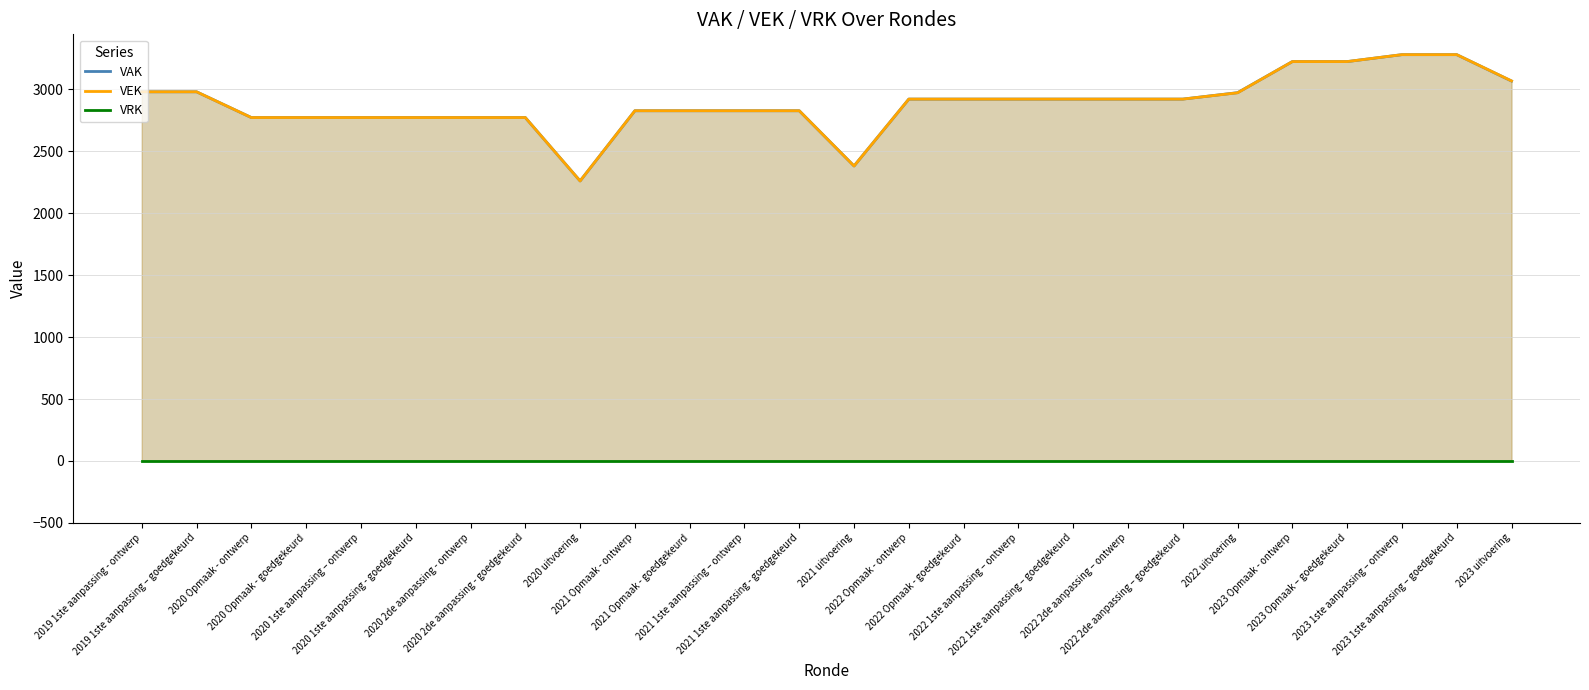

Reading left to right, list all the values displayed in this chart.

VAK: 2019 1ste aanpassing - ontwerp=2981	2019 1ste aanpassing – goedgekeurd=2981	2020 Opmaak - ontwerp=2773	2020 Opmaak - goedgekeurd=2773	2020 1ste aanpassing – ontwerp=2773	2020 1ste aanpassing - goedgekeurd=2773	2020 2de aanpassing - ontwerp=2773	2020 2de aanpassing - goedgekeurd=2773	2020 uitvoering=2261	2021 Opmaak - ontwerp=2828	2021 Opmaak - goedgekeurd=2828	2021 1ste aanpassing – ontwerp=2828	2021 1ste aanpassing - goedgekeurd=2828	2021 uitvoering=2382	2022 Opmaak - ontwerp=2922	2022 Opmaak - goedgekeurd=2922	2022 1ste aanpassing – ontwerp=2922	2022 1ste aanpassing – goedgekeurd=2922	2022 2de aanpassing – ontwerp=2922	2022 2de aanpassing – goedgekeurd=2922	2022 uitvoering=2974	2023 Opmaak - ontwerp=3225	2023 Opmaak – goedgekeurd=3225	2023 1ste aanpassing – ontwerp=3281	2023 1ste aanpassing – goedgekeurd=3281	2023 uitvoering=3068
VEK: 2019 1ste aanpassing - ontwerp=2981	2019 1ste aanpassing – goedgekeurd=2981	2020 Opmaak - ontwerp=2773	2020 Opmaak - goedgekeurd=2773	2020 1ste aanpassing – ontwerp=2773	2020 1ste aanpassing - goedgekeurd=2773	2020 2de aanpassing - ontwerp=2773	2020 2de aanpassing - goedgekeurd=2773	2020 uitvoering=2261	2021 Opmaak - ontwerp=2828	2021 Opmaak - goedgekeurd=2828	2021 1ste aanpassing – ontwerp=2828	2021 1ste aanpassing - goedgekeurd=2828	2021 uitvoering=2382	2022 Opmaak - ontwerp=2922	2022 Opmaak - goedgekeurd=2922	2022 1ste aanpassing – ontwerp=2922	2022 1ste aanpassing – goedgekeurd=2922	2022 2de aanpassing – ontwerp=2922	2022 2de aanpassing – goedgekeurd=2922	2022 uitvoering=2973	2023 Opmaak - ontwerp=3225	2023 Opmaak – goedgekeurd=3225	2023 1ste aanpassing – ontwerp=3281	2023 1ste aanpassing – goedgekeurd=3281	2023 uitvoering=3069
VRK: 2019 1ste aanpassing - ontwerp=0	2019 1ste aanpassing – goedgekeurd=0	2020 Opmaak - ontwerp=0	2020 Opmaak - goedgekeurd=0	2020 1ste aanpassing – ontwerp=0	2020 1ste aanpassing - goedgekeurd=0	2020 2de aanpassing - ontwerp=0	2020 2de aanpassing - goedgekeurd=0	2020 uitvoering=0	2021 Opmaak - ontwerp=0	2021 Opmaak - goedgekeurd=0	2021 1ste aanpassing – ontwerp=0	2021 1ste aanpassing - goedgekeurd=0	2021 uitvoering=0	2022 Opmaak - ontwerp=0	2022 Opmaak - goedgekeurd=0	2022 1ste aanpassing – ontwerp=0	2022 1ste aanpassing – goedgekeurd=0	2022 2de aanpassing – ontwerp=0	2022 2de aanpassing – goedgekeurd=0	2022 uitvoering=0	2023 Opmaak - ontwerp=0	2023 Opmaak – goedgekeurd=0	2023 1ste aanpassing – ontwerp=0	2023 1ste aanpassing – goedgekeurd=0	2023 uitvoering=0